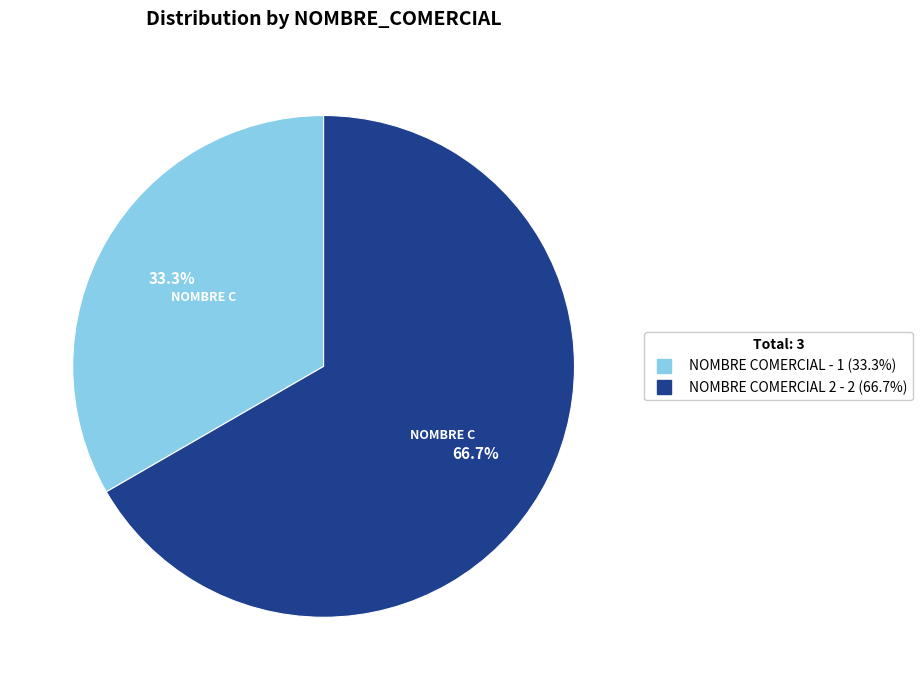

Does any single category account for the majority?

Yes